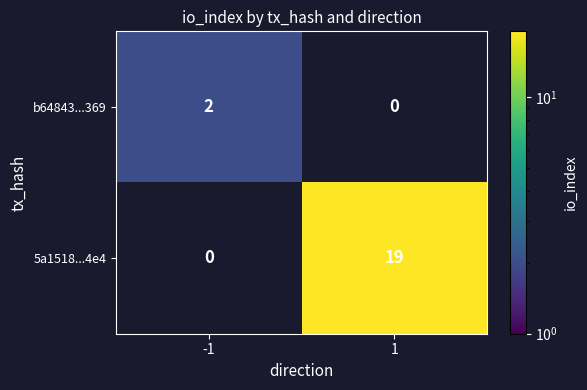

What is the maximum value for 5a1518...4e4?

19